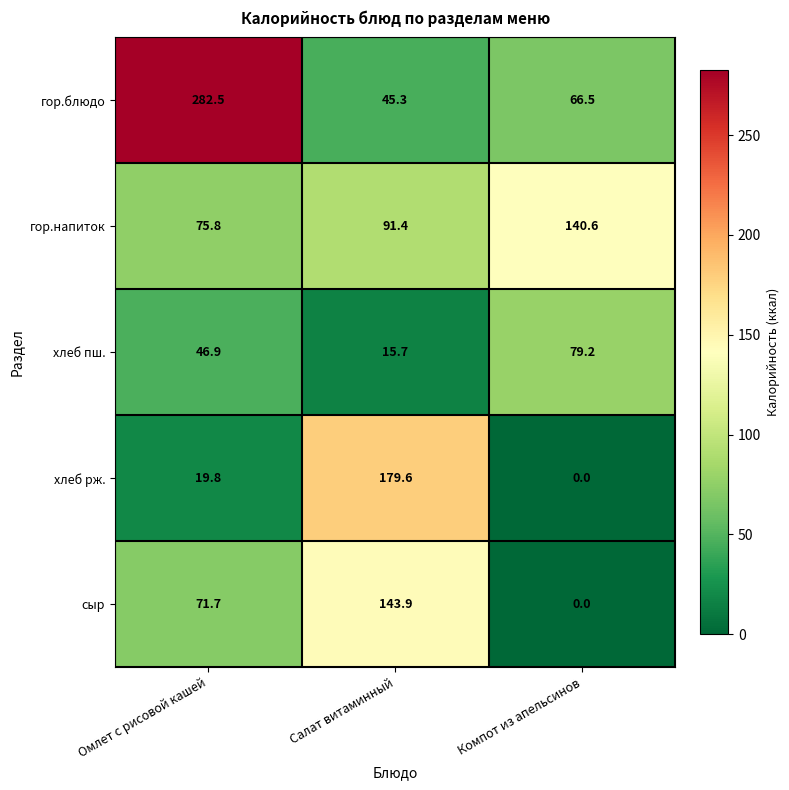

What is the difference between the гор.блюдо values at Компот из апельсинов and Салат витаминный?

21.2